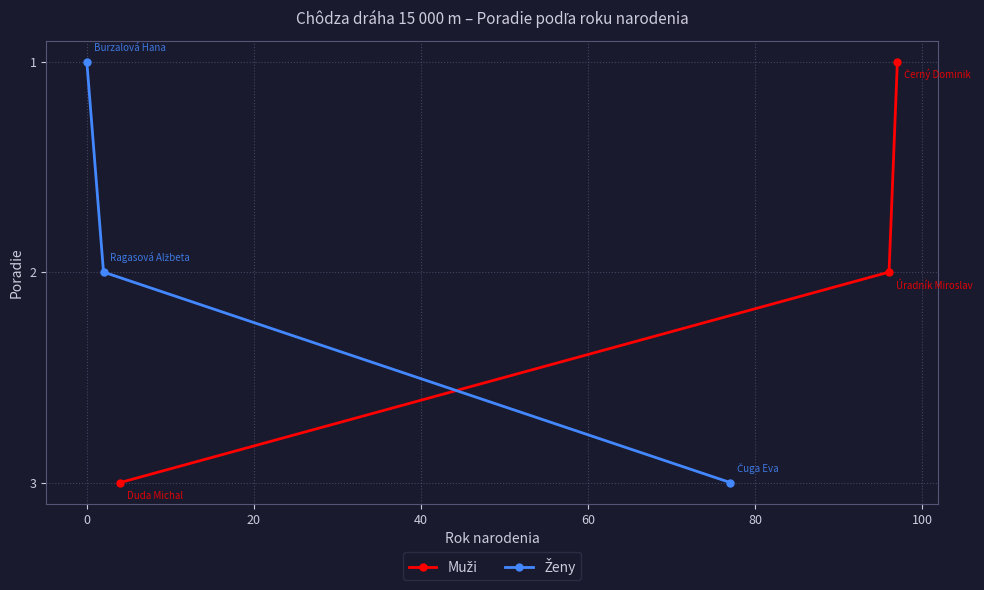

How many data points in Ženy are above 2?

1